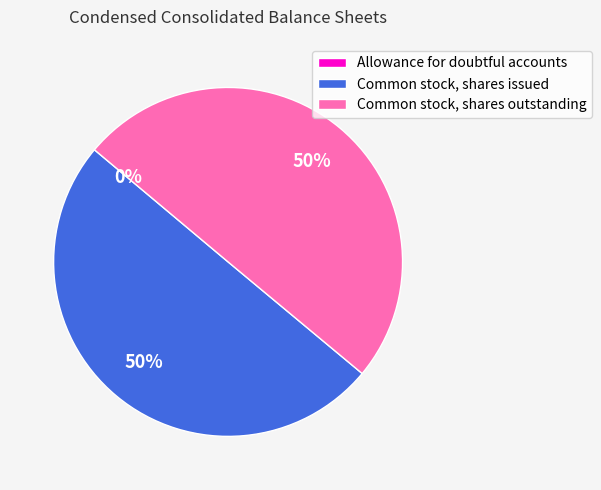

To the nearest percent, what is the average slice percentage?

33%